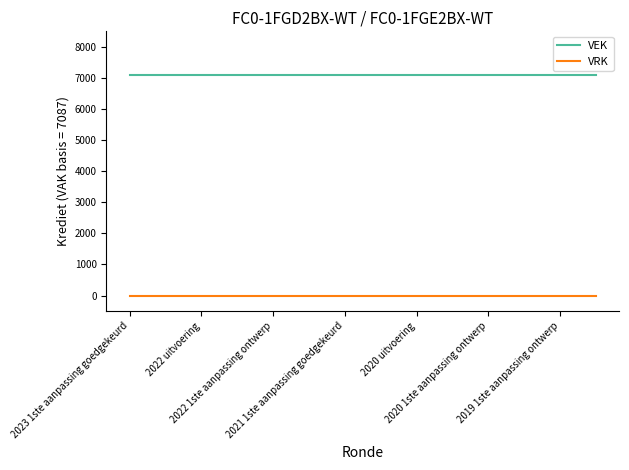

True or false: VEK and VRK intersect in this chart.

False